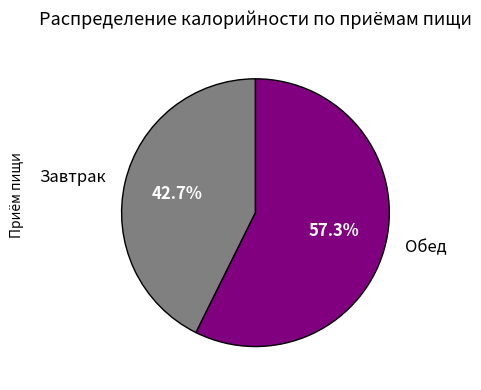

To the nearest percent, what percentage of the pie is Завтрак?

43%